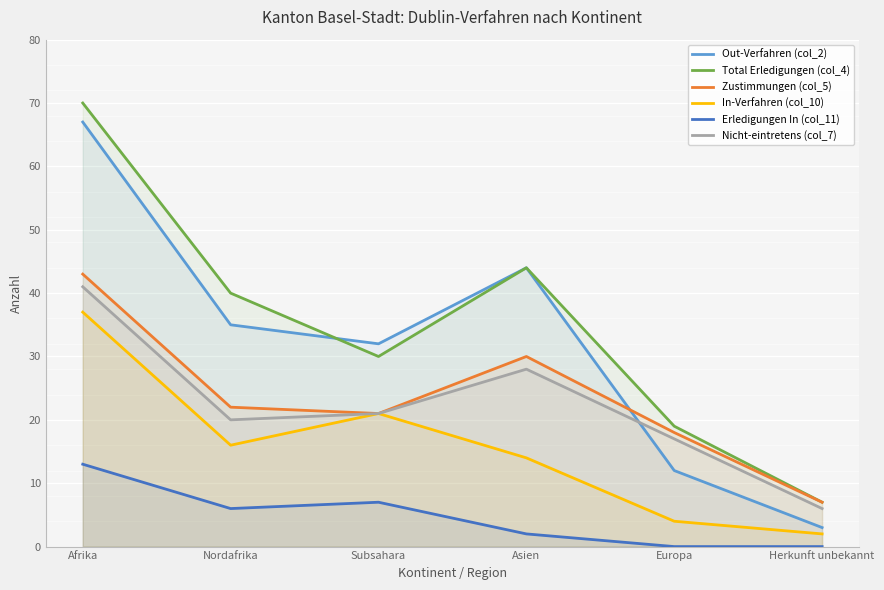

Which label corresponds to the largest value in the chart?

Afrika